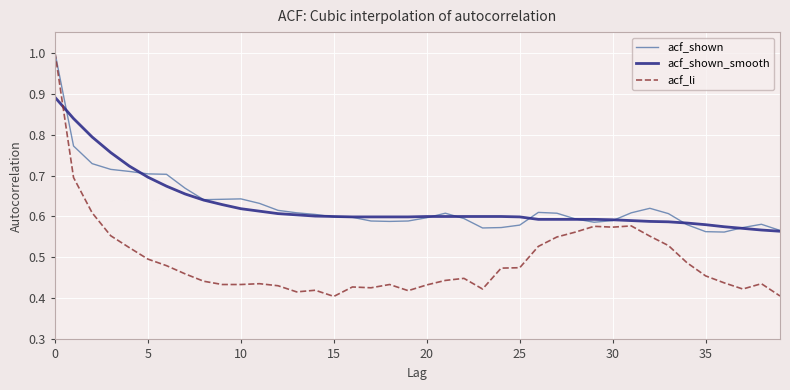

What is the maximum value shown in the chart?

1.0